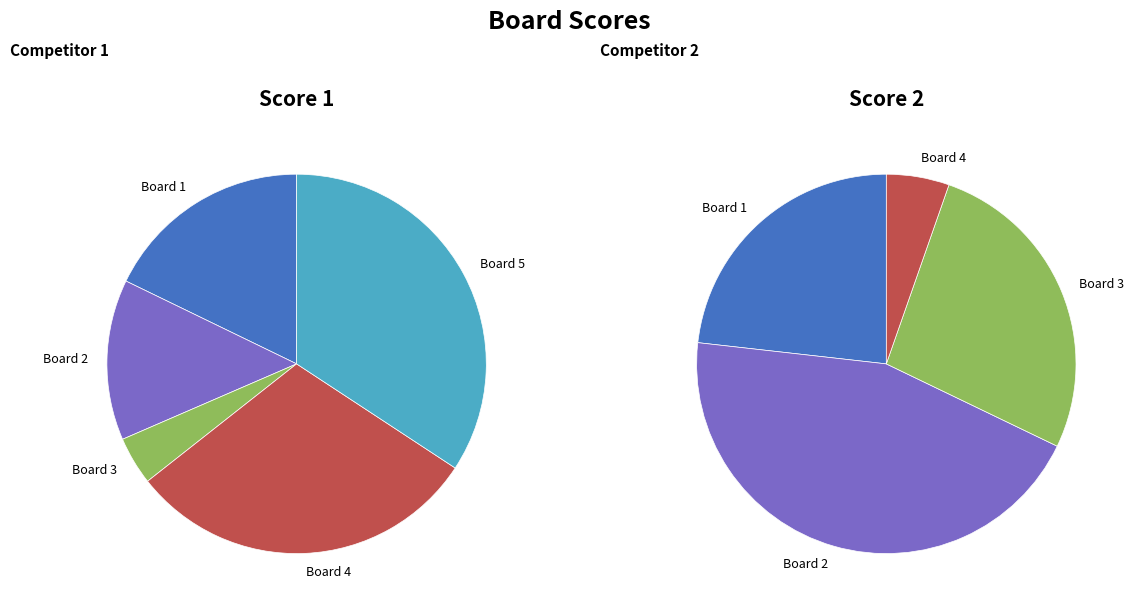

To the nearest percent, what is the combined percentage of Board 1 and Board 2?

68%